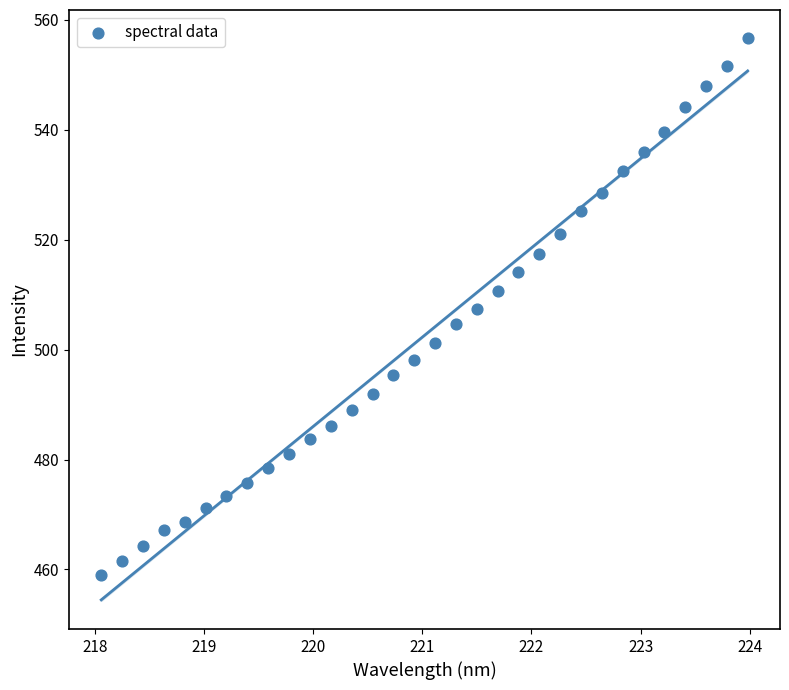

What is the range of Y values (max minus min)?

97.6